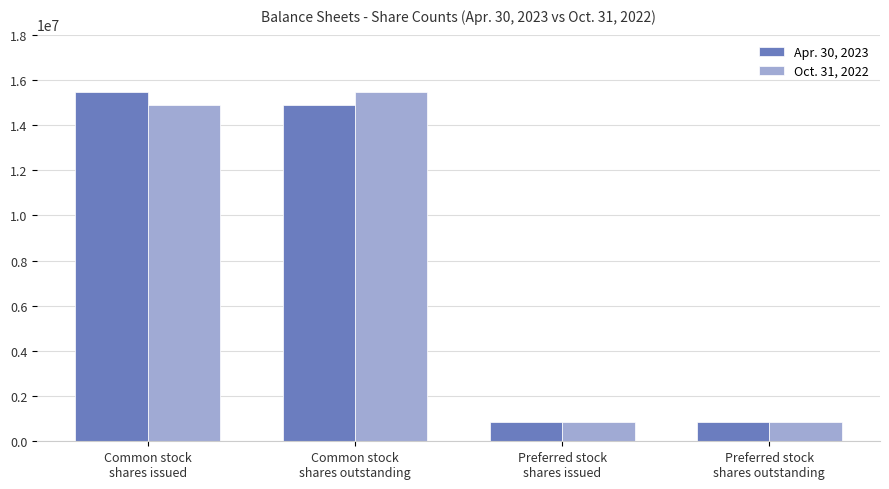

What are all the series names shown in the legend?

Apr. 30, 2023, Oct. 31, 2022